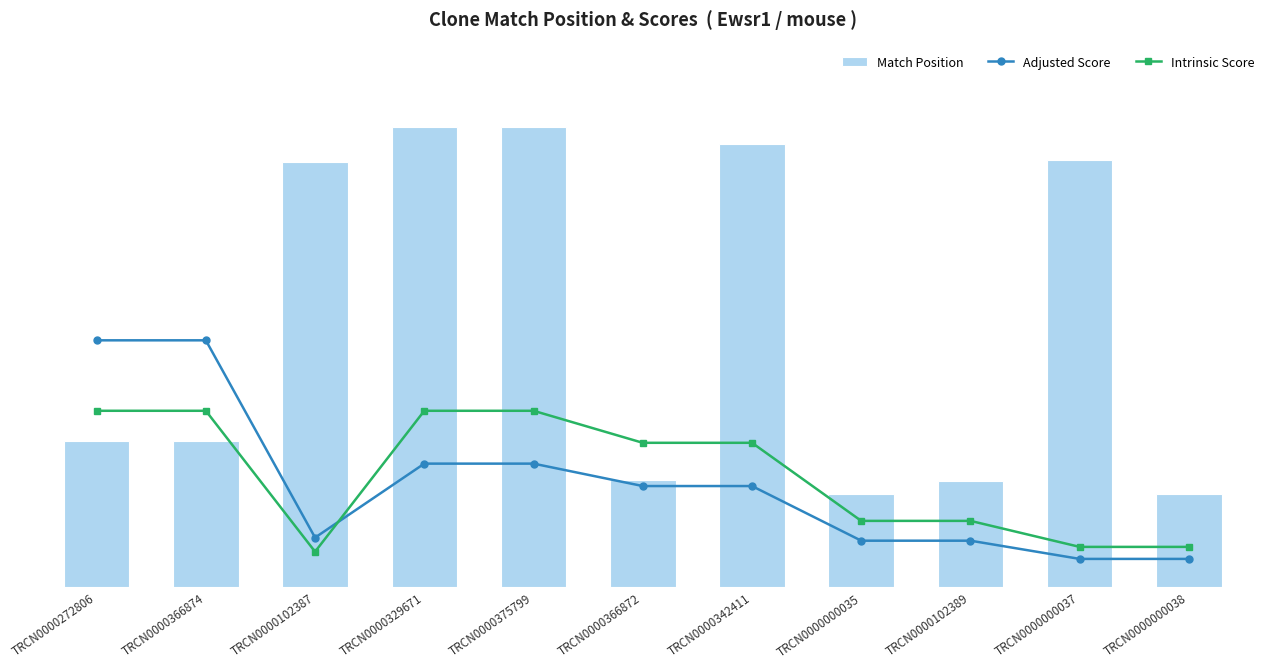

What is the highest value of the Adjusted Score series?

18.5